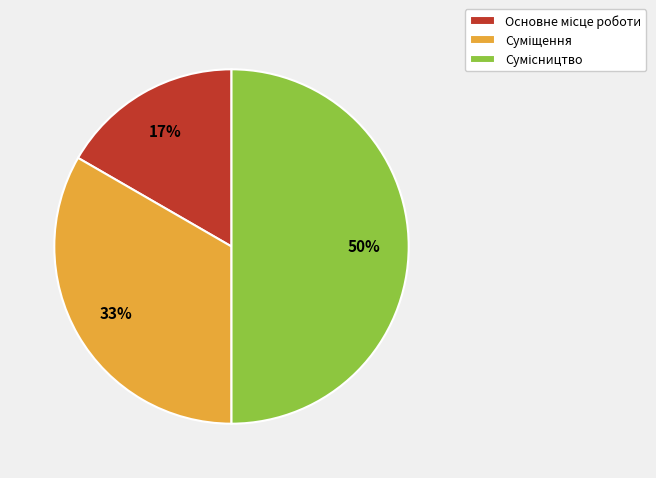

To the nearest percent, what is the average slice percentage?

33%